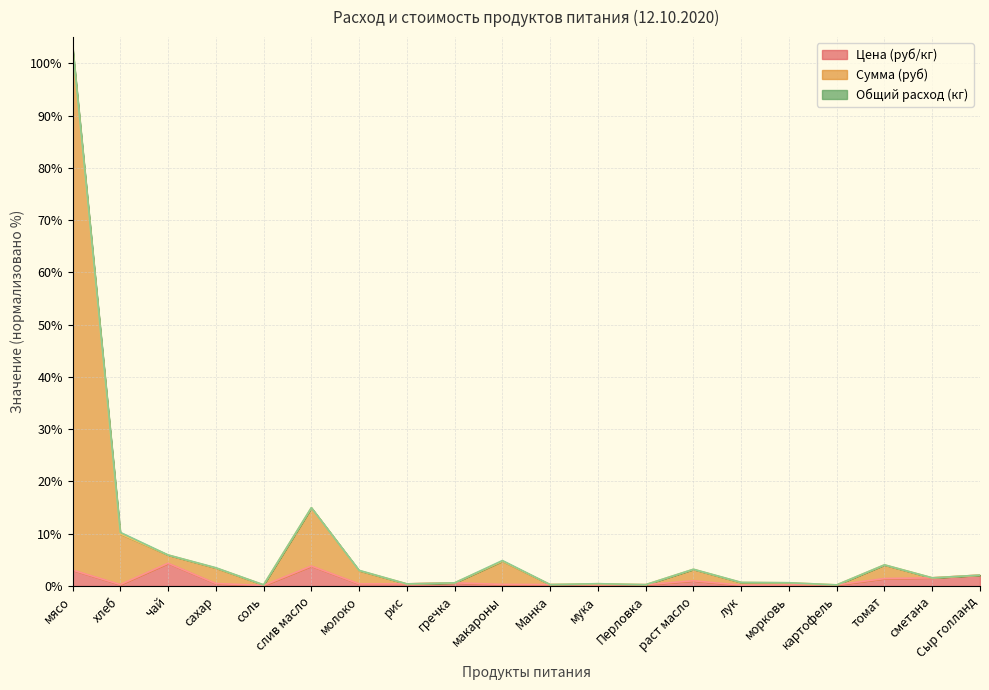

Count the number of categories in the chart.

20